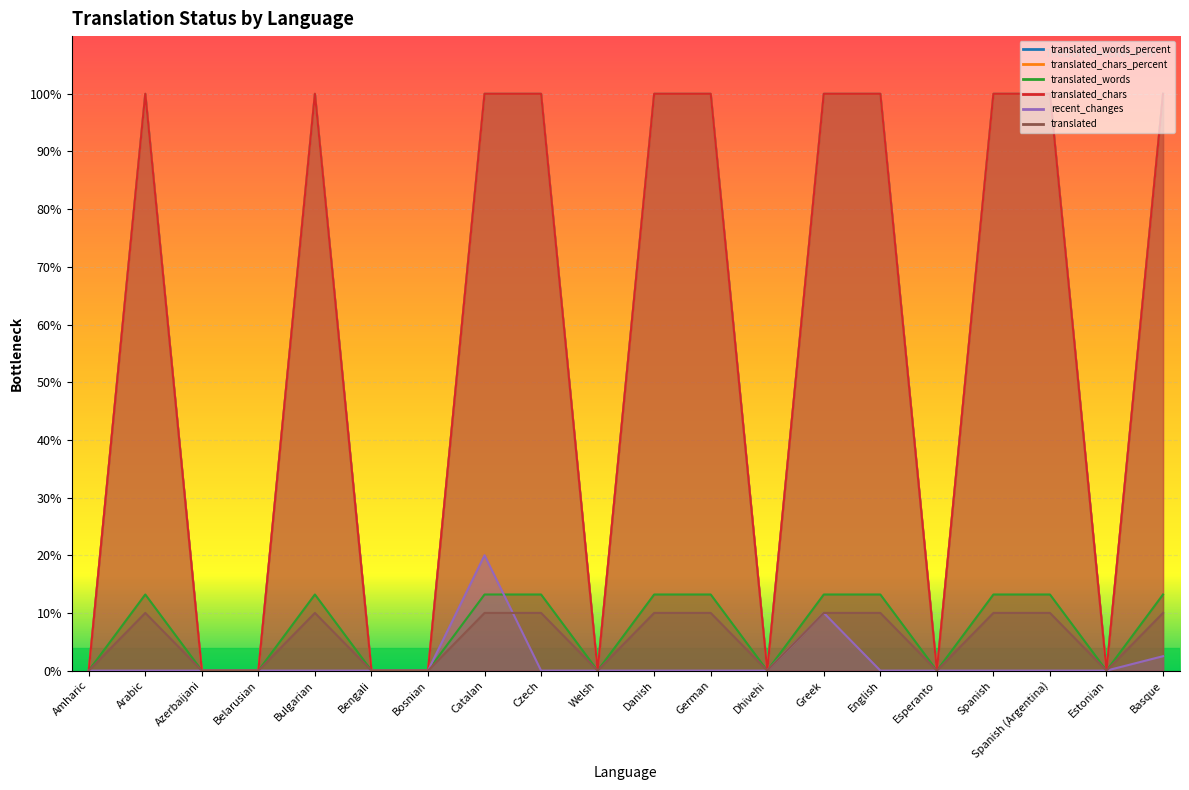

Count the number of categories in the chart.

20